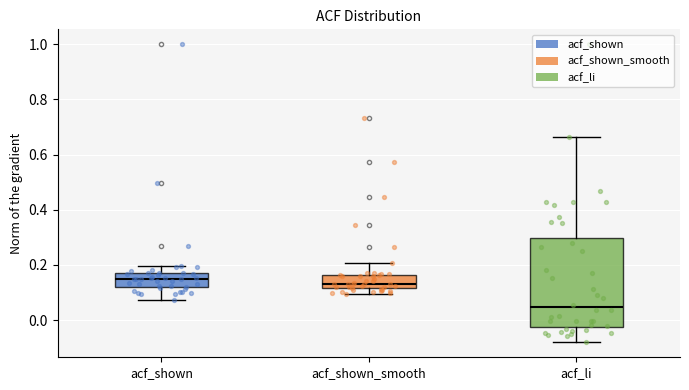

Comparing the boxes themselves (not the whiskers), which one is the tallest?

acf_li